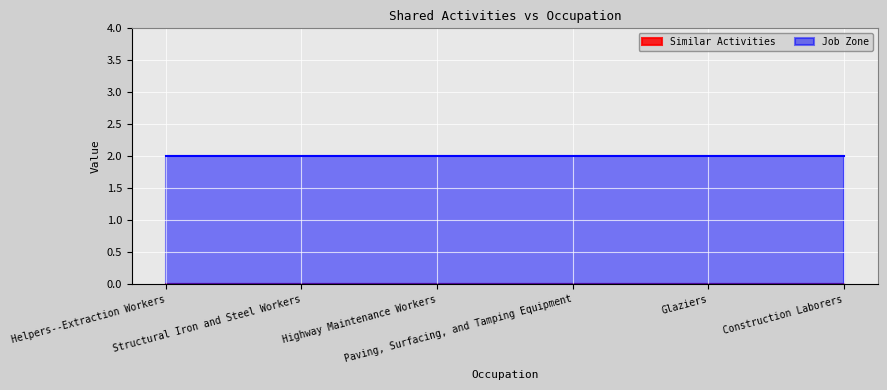

What position from the left is Glaziers?

5